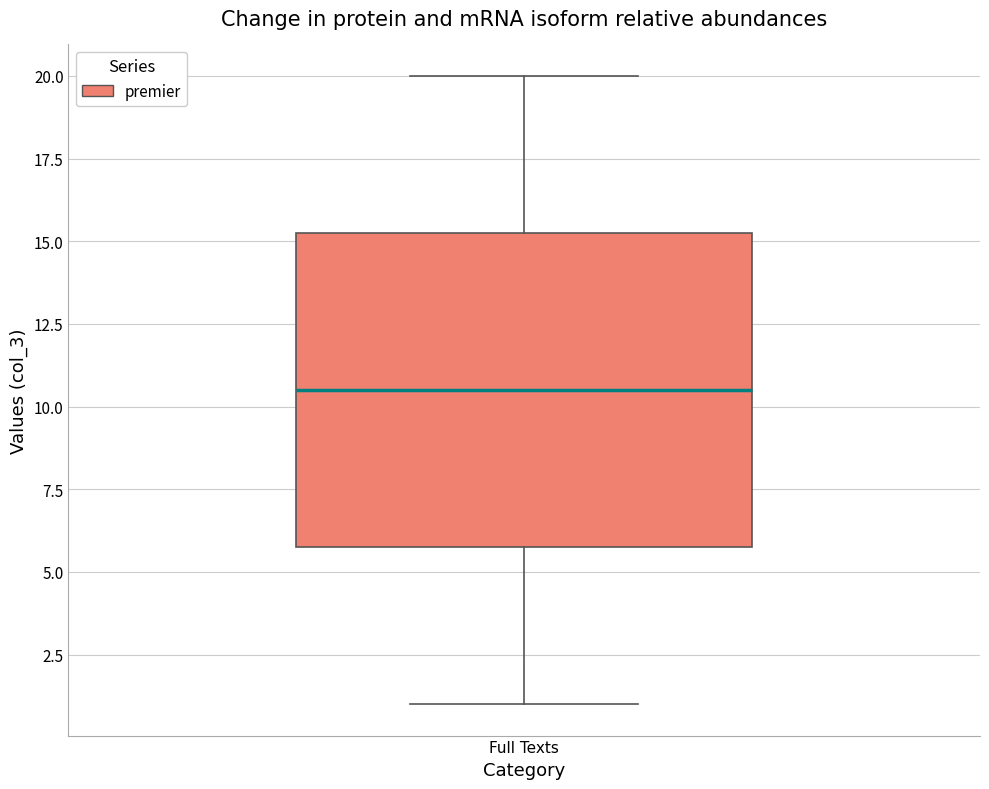

Where does the upper whisker of the box for Full Texts end on the y-axis? The values are not printed on the chart, so give them approximately, as read against the axis.

20.0